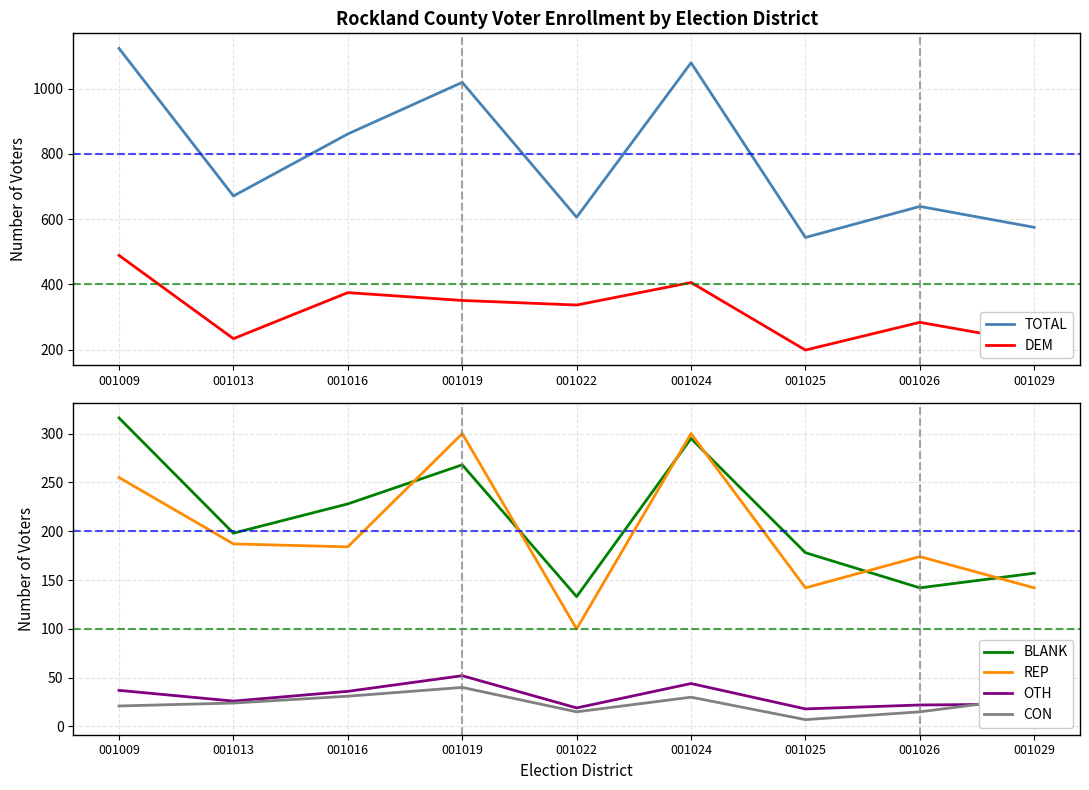

What is the sum of the REP values at 001025 and 001019?

442